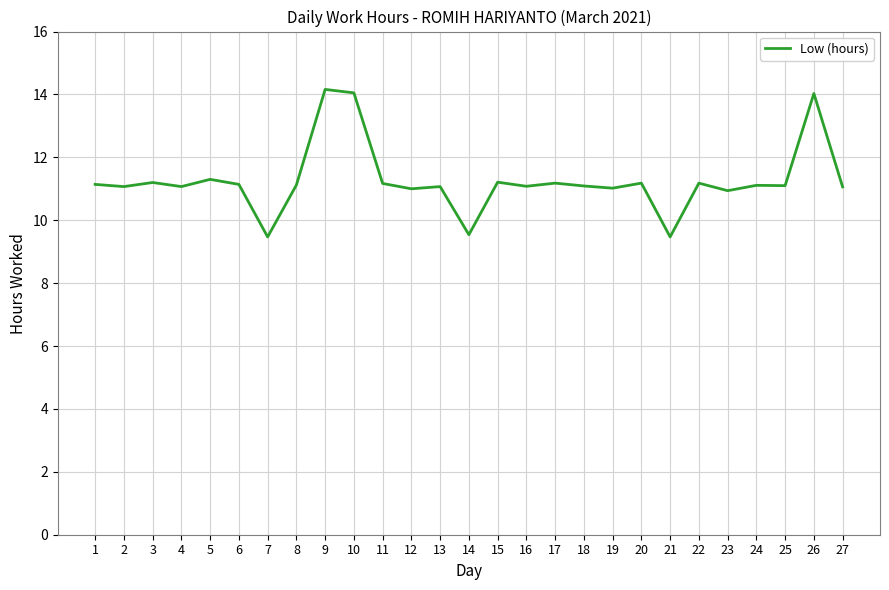

What is the change in value from 8 to 17?

+0.1